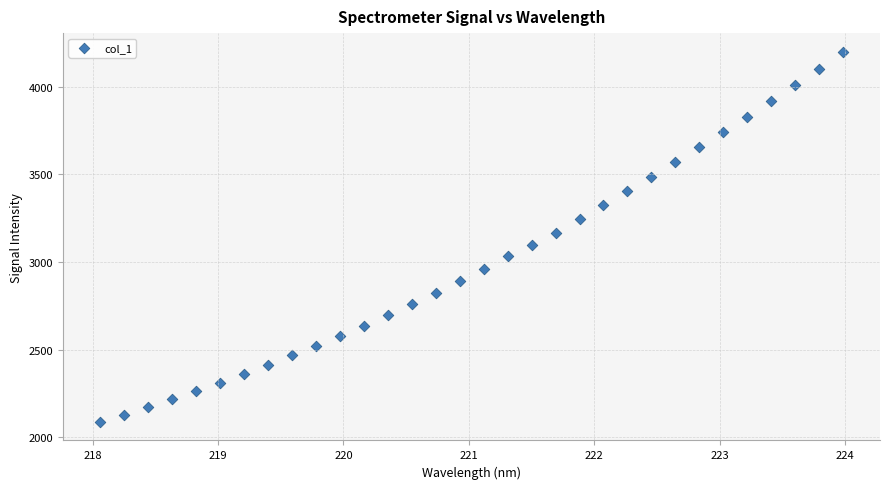

What is the range of X values (max minus min)?

5.9